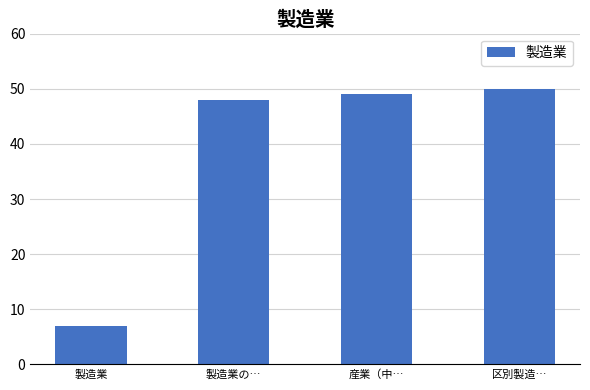

What is the change in value from 製造業 to 区別製造…?

+43